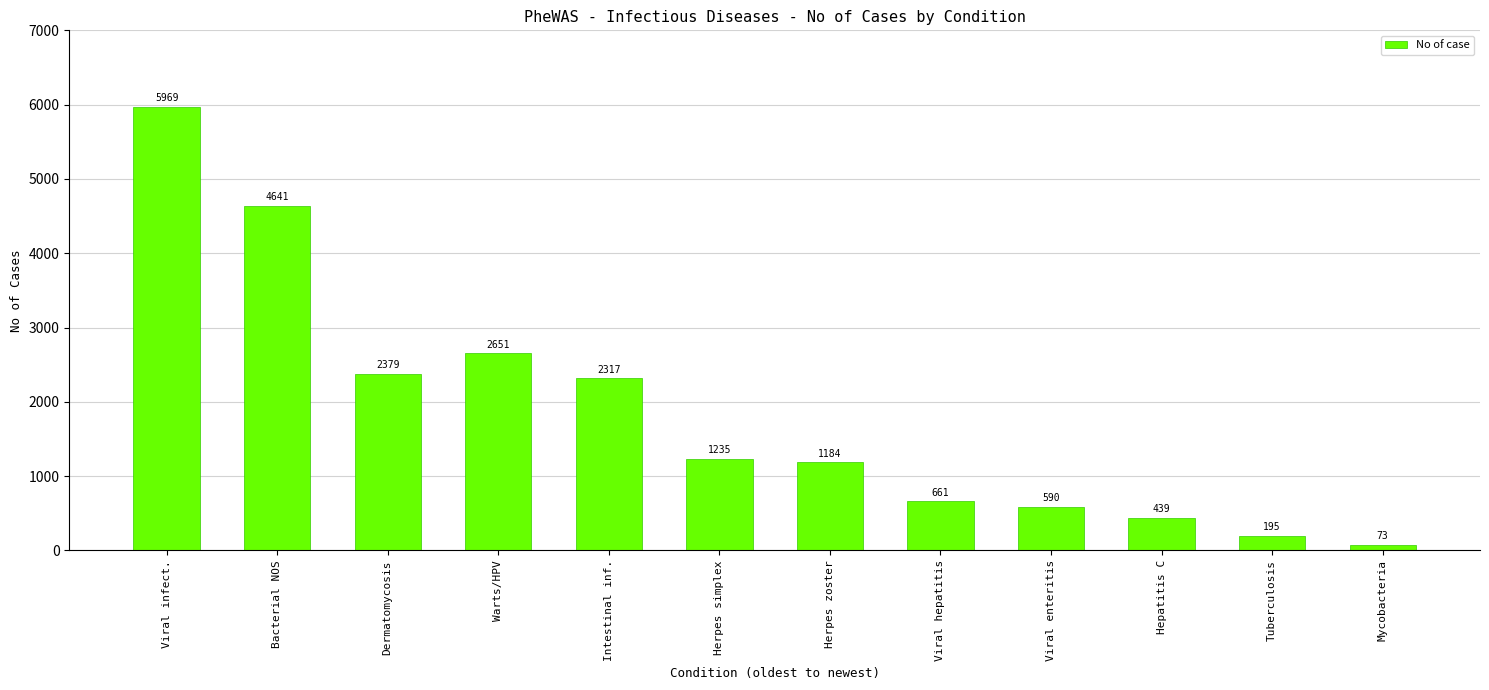

How many bars are there in total?

12